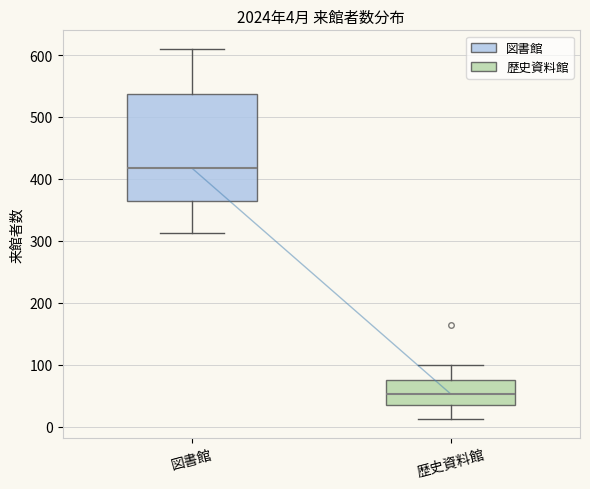

Comparing the boxes themselves (not the whiskers), which one is the tallest?

図書館